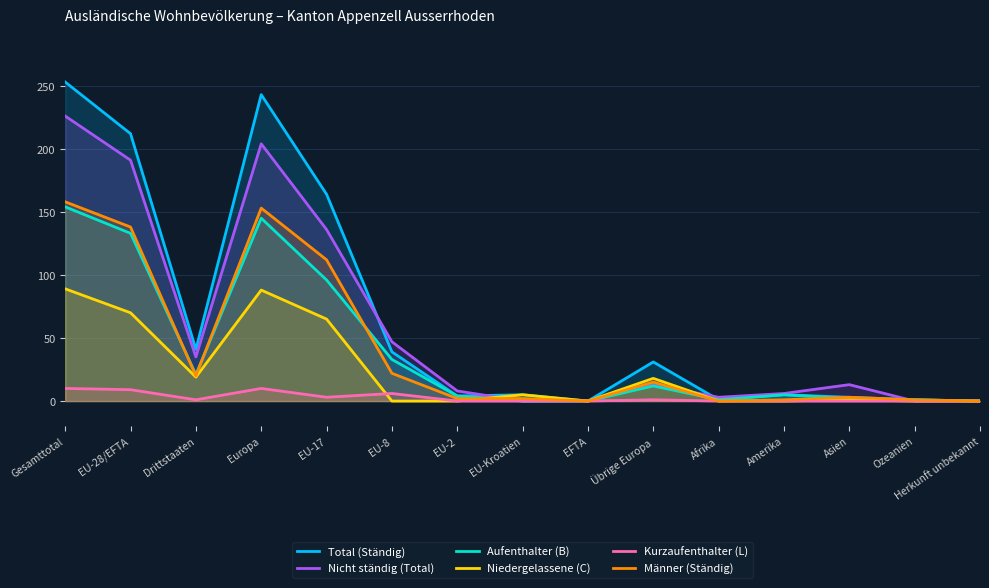

Reading left to right, list all the values displayed in this chart.

Total (Ständig): Gesamttotal=253	EU-28/EFTA=212	Drittstaaten=41	Europa=243	EU-17=164	EU-8=39	EU-2=4	EU-Kroatien=5	EFTA=0	Übrige Europa=31	Afrika=1	Amerika=5	Asien=3	Ozeanien=1	Herkunft unbekannt=0
Nicht ständig (Total): Gesamttotal=226	EU-28/EFTA=191	Drittstaaten=35	Europa=204	EU-17=136	EU-8=47	EU-2=8	EU-Kroatien=0	EFTA=0	Übrige Europa=13	Afrika=3	Amerika=6	Asien=13	Ozeanien=0	Herkunft unbekannt=0
Aufenthalter (B): Gesamttotal=154	EU-28/EFTA=133	Drittstaaten=21	Europa=145	EU-17=96	EU-8=33	EU-2=4	EU-Kroatien=0	EFTA=0	Übrige Europa=12	Afrika=1	Amerika=5	Asien=2	Ozeanien=1	Herkunft unbekannt=0
Niedergelassene (C): Gesamttotal=89	EU-28/EFTA=70	Drittstaaten=19	Europa=88	EU-17=65	EU-8=0	EU-2=0	EU-Kroatien=5	EFTA=0	Übrige Europa=18	Afrika=0	Amerika=0	Asien=1	Ozeanien=0	Herkunft unbekannt=0
Kurzaufenthalter (L): Gesamttotal=10	EU-28/EFTA=9	Drittstaaten=1	Europa=10	EU-17=3	EU-8=6	EU-2=0	EU-Kroatien=0	EFTA=0	Übrige Europa=1	Afrika=0	Amerika=0	Asien=0	Ozeanien=0	Herkunft unbekannt=0
Männer (Ständig): Gesamttotal=158	EU-28/EFTA=138	Drittstaaten=20	Europa=153	EU-17=112	EU-8=22	EU-2=2	EU-Kroatien=2	EFTA=0	Übrige Europa=15	Afrika=0	Amerika=1	Asien=3	Ozeanien=1	Herkunft unbekannt=0